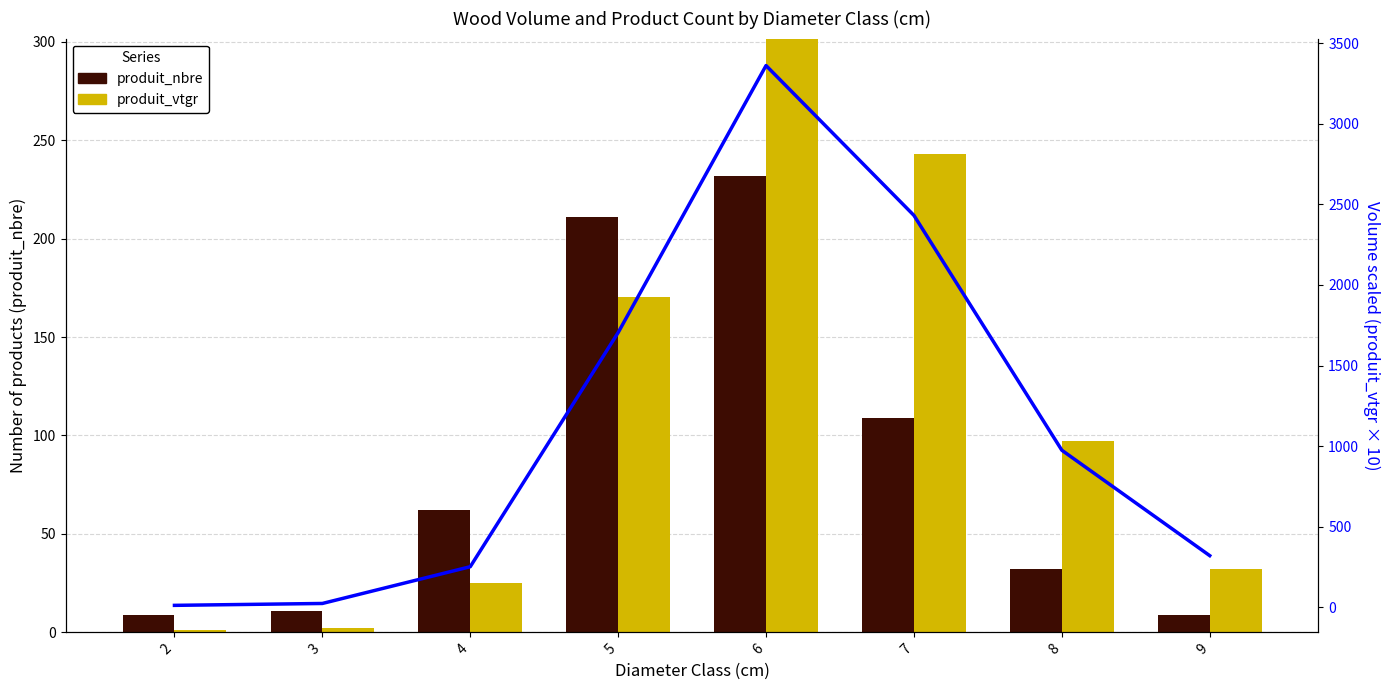

What is the value of the produit_vtgr (line) bar at the 7th from the left?

974.3